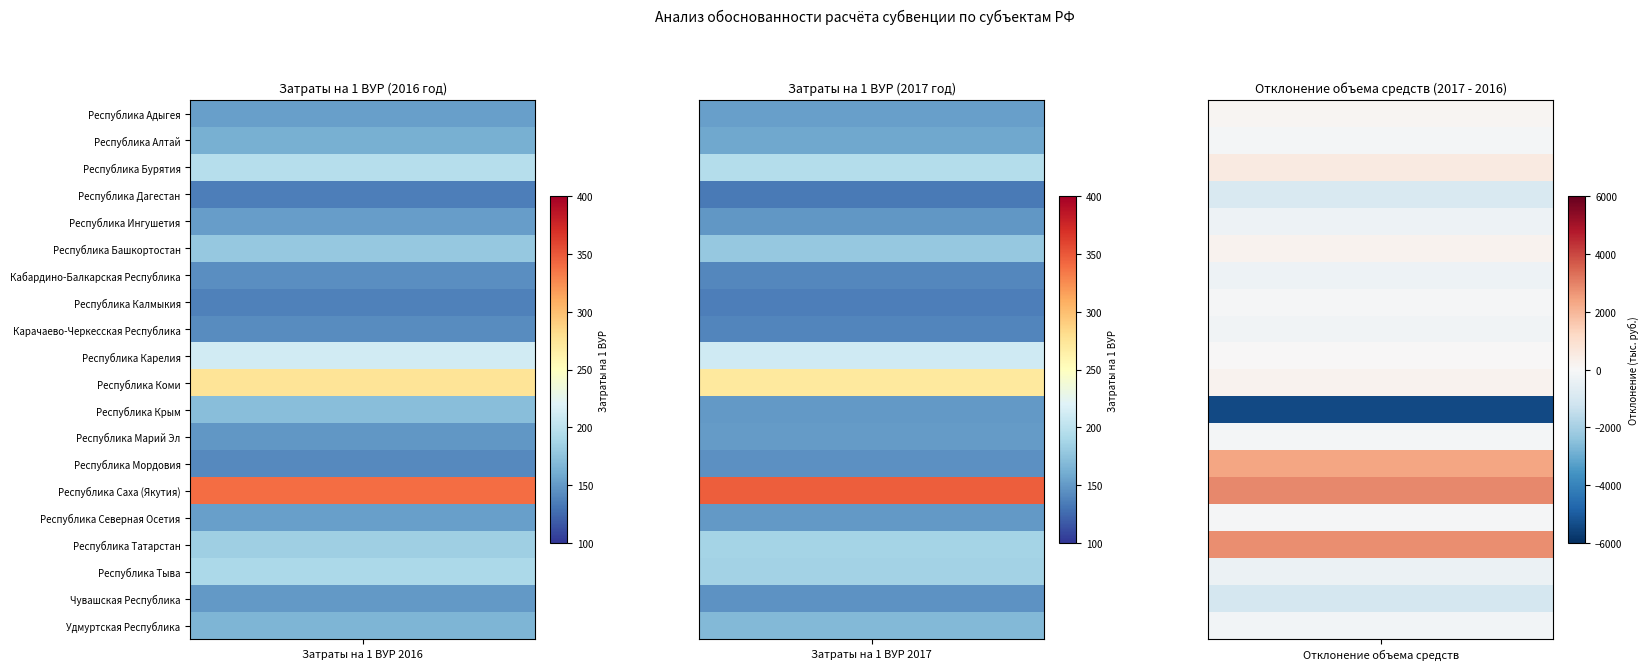

Is the value of Кабардино-Балкарская Республика at 0 greater than the value of Карачаево-Черкесская Республика at 0?

Yes